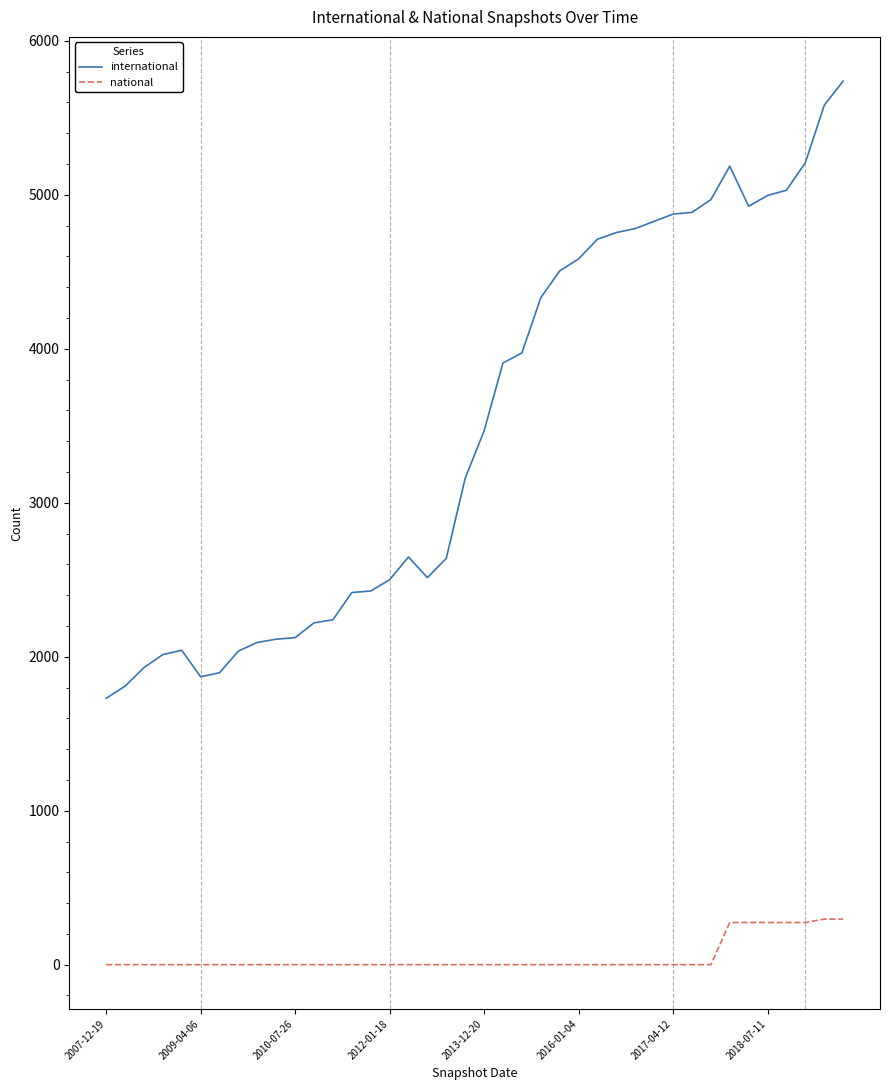

What is the maximum value shown in the chart?

5739